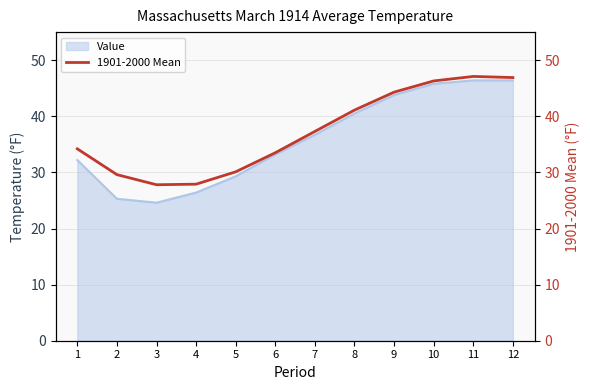

The chart shows a value of 34.2 at 1. True or false?

True